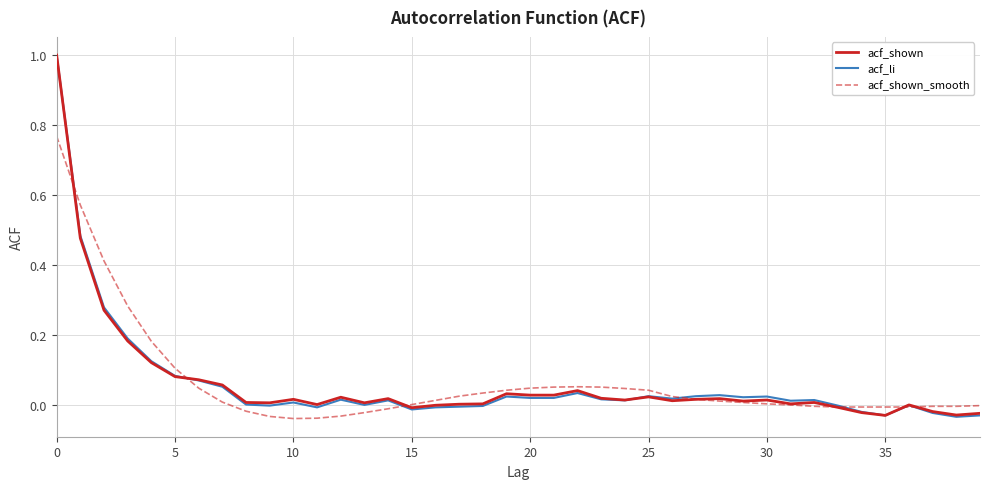

What is the greatest value displayed?

1.0